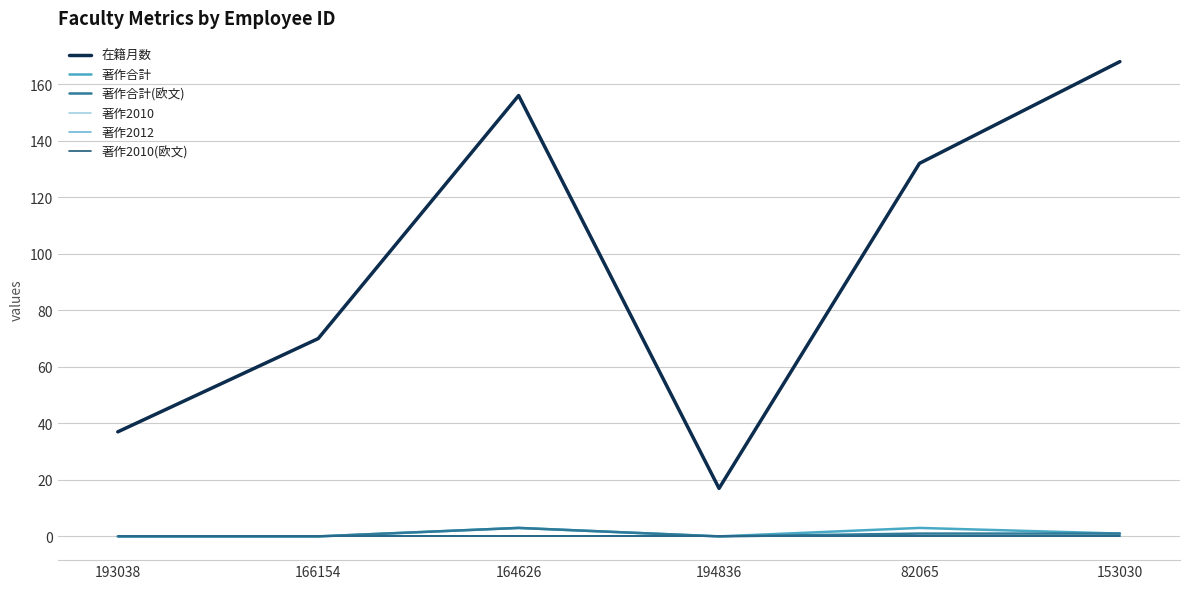

Does the chart display data point markers on the line(s)?

No